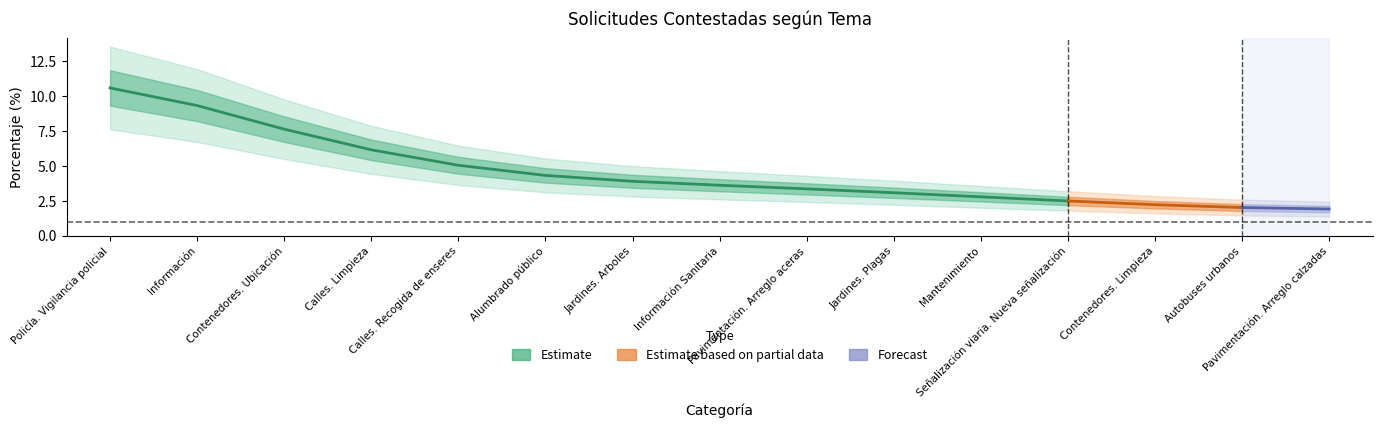

What is the value of the 13th point from the left?

2.1